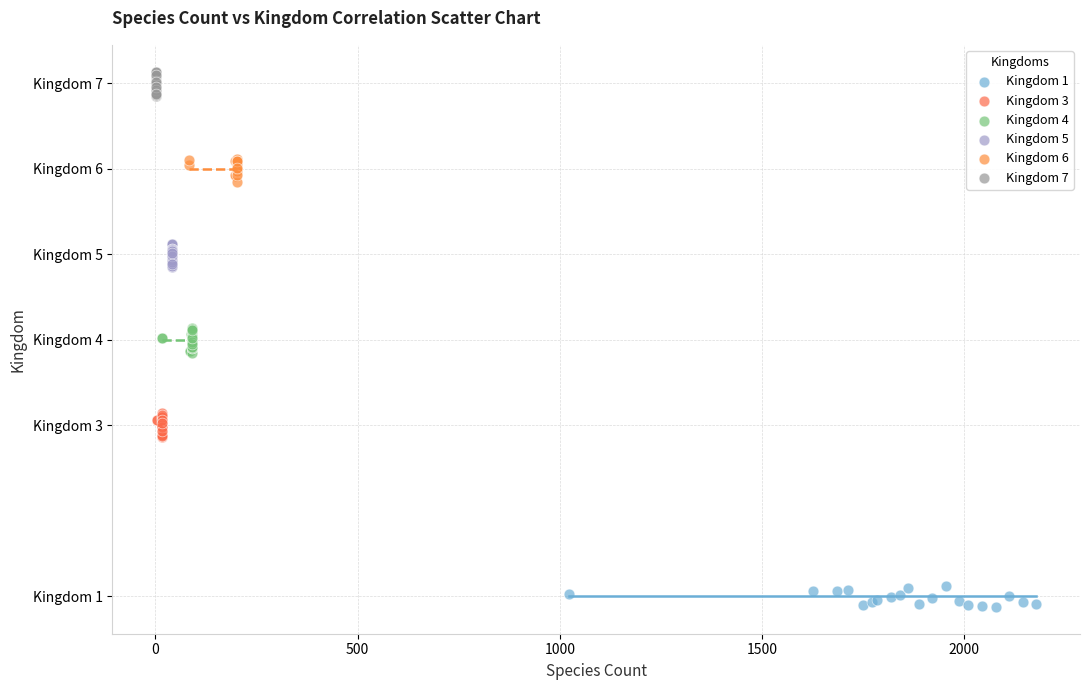

Which series reaches the maximum Y coordinate?

Kingdom 7